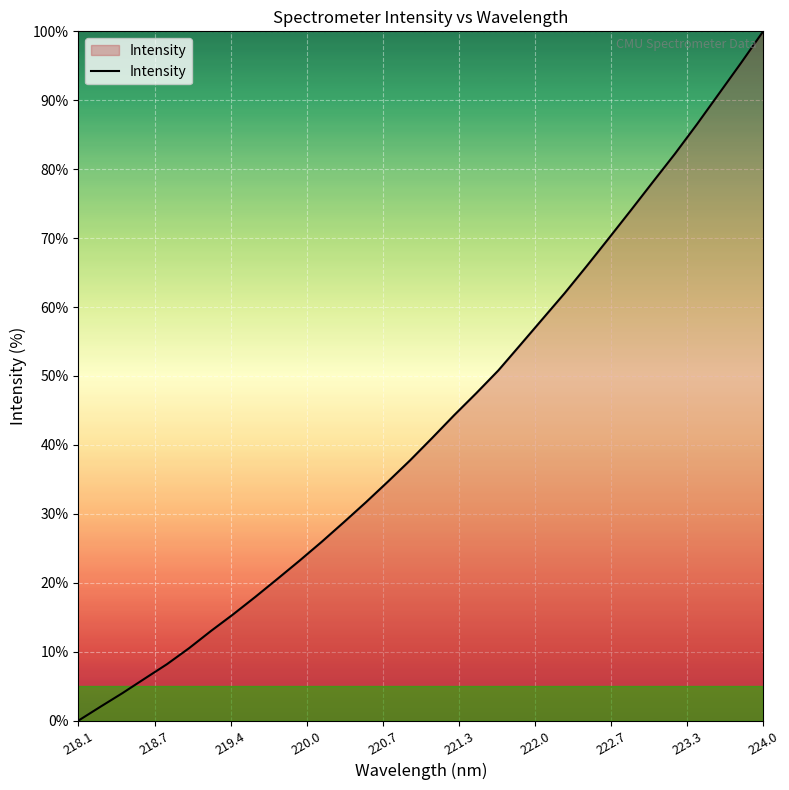

What is the difference between the maximum and minimum values?

100.0